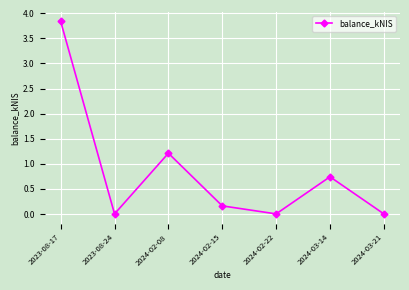

How many interior local valleys (lower than both neighbors) does the data have?

2